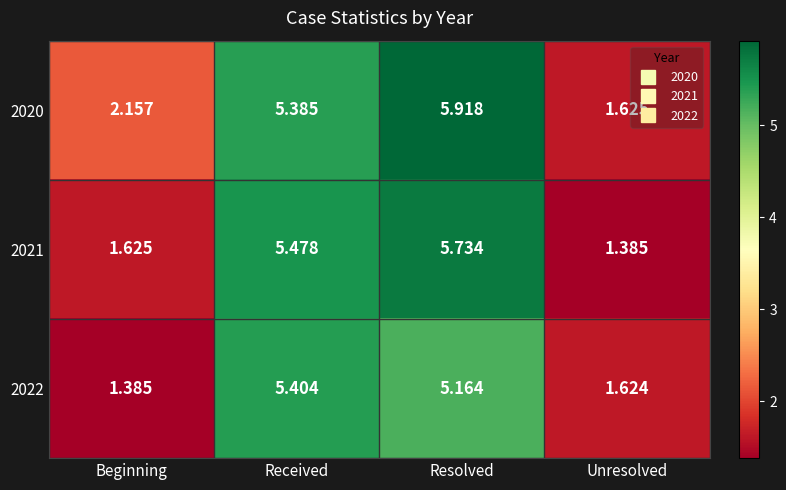

Is the value of 2021 at Beginning greater than the value of 2022 at Received?

No